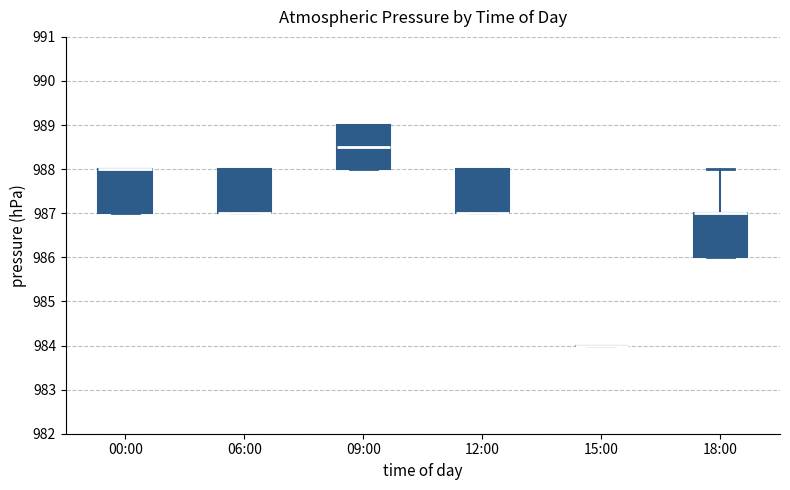

Reading left to right, read every box against the y-axis: the position of its median line, the range the box covers, and the ends of its whiskers. The values are not printed on the chart, so give them approximately, as read against the axis.

00:00: median 988.0 (drawn on the box's upper edge), box 987.0 to 988.0, whiskers 987.0 to 988.0
06:00: median 987.0 (drawn on the box's lower edge), box 987.0 to 988.0, whiskers 987.0 to 988.0
09:00: median 988.5, box 988.0 to 989.0, whiskers 988.0 to 989.0
12:00: median 987.0 (drawn on the box's lower edge), box 987.0 to 988.0, whiskers 987.0 to 988.0
15:00: box collapsed to a line at 984.0, whiskers 984.0 to 984.0
18:00: median 987.0 (drawn on the box's upper edge), box 986.0 to 987.0, whiskers 986.0 to 988.0